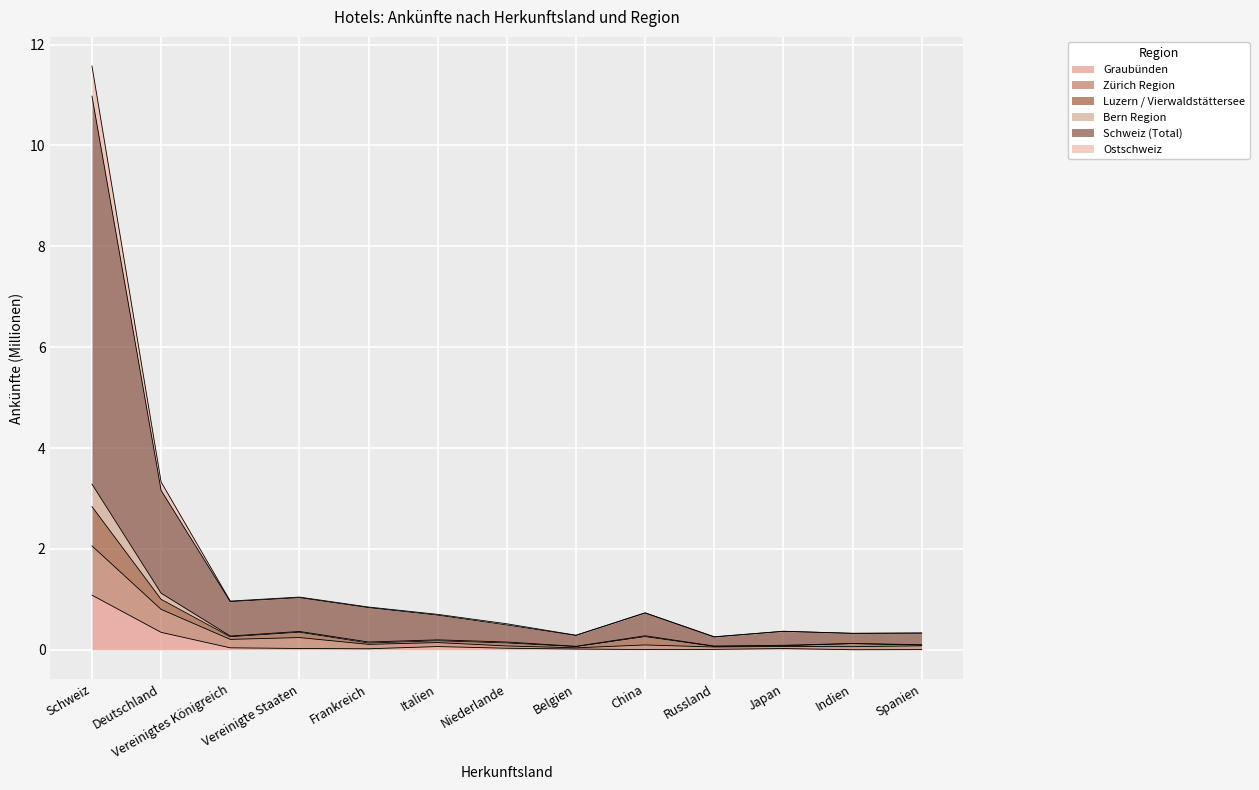

Where is the first local minimum for Ostschweiz?

Vereinigtes Königreich